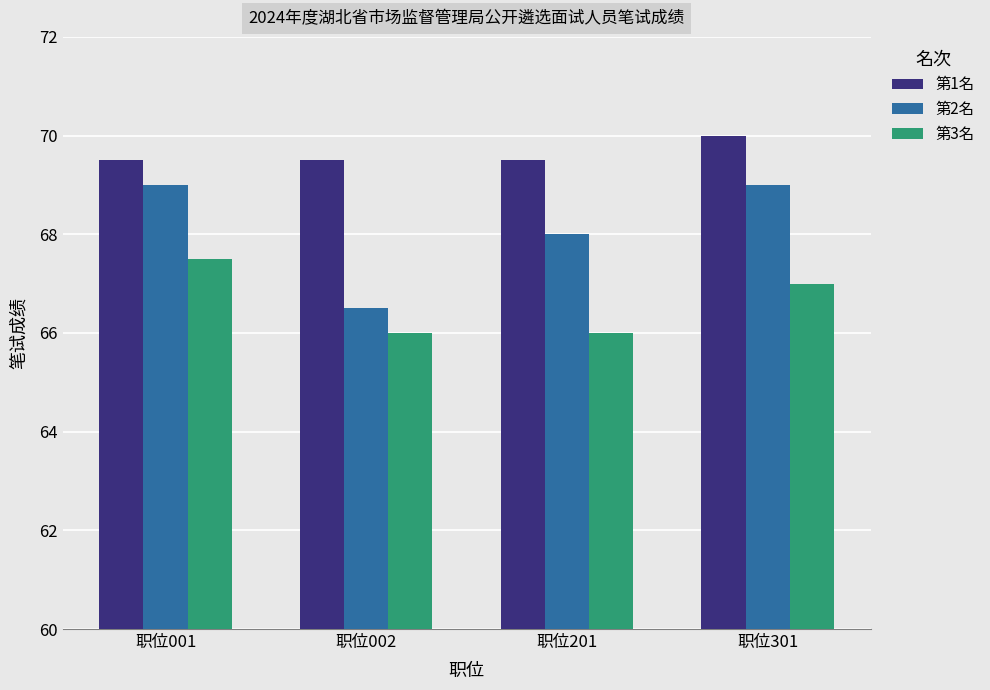

True or false: 第2名 has a value of 69.0 at 职位301.

True